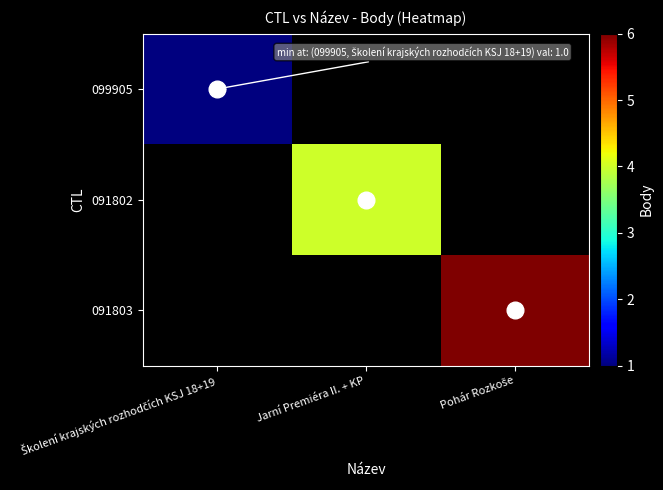

What is the maximum value shown in the chart?

6.0